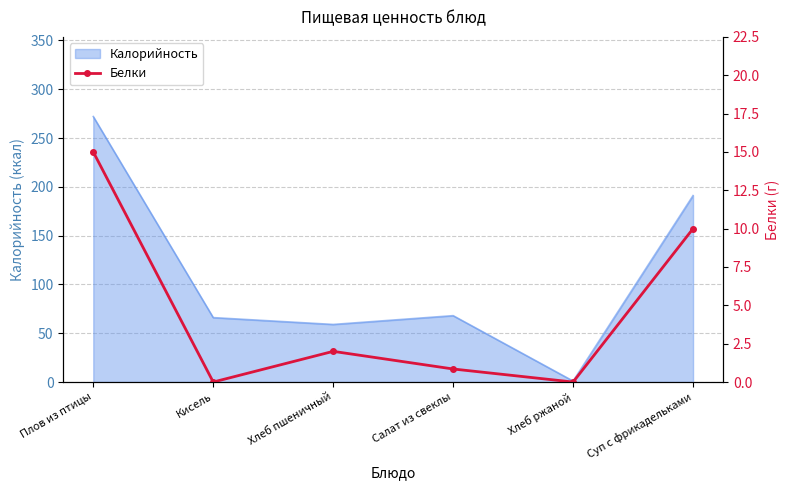

What is the approximate value of Калорийность at Хлеб пшеничный?

59